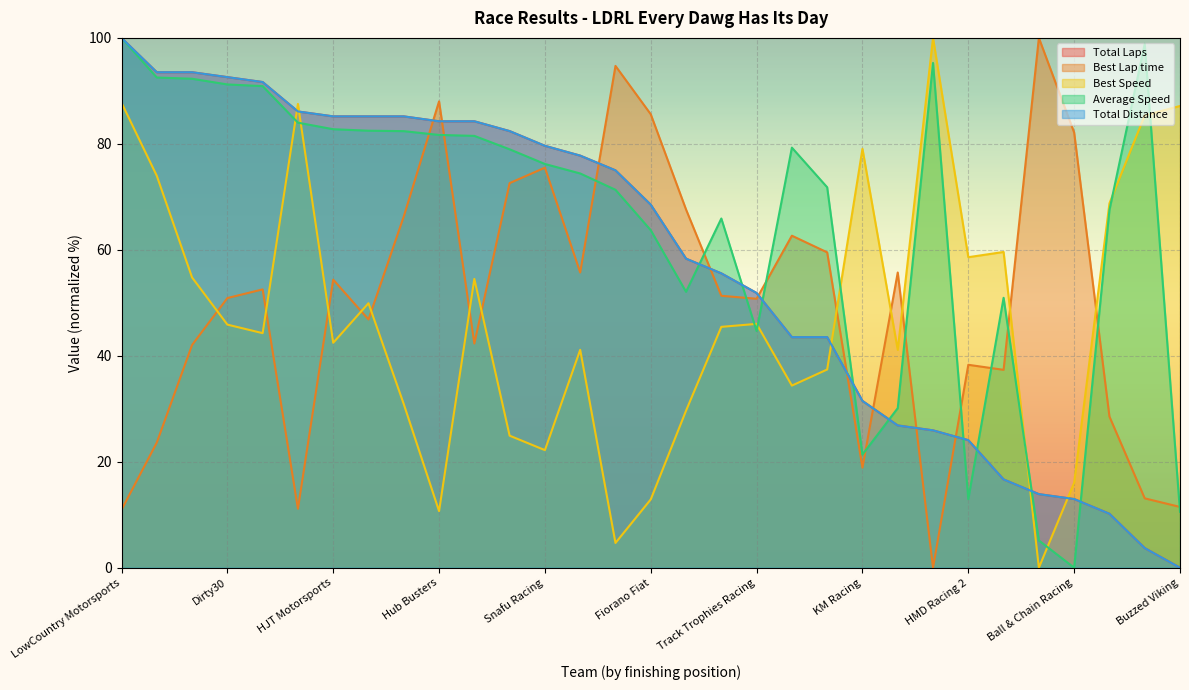

Reading right to left, extract all data points from this chart.

Total Laps: 0.0	3.7	10.2	13.0	13.9	16.7	24.1	25.9	26.9	31.5	43.5	43.5	51.9	55.6	58.3	68.5	75.0	77.8	79.6	82.4	84.3	84.3	85.2	85.2	85.2	86.1	91.7	92.6	93.5	93.5	100.0
Best Lap time: 11.5	13.1	28.5	82.1	100.0	37.3	38.3	0.0	55.7	18.9	59.5	62.7	50.8	51.3	67.6	85.6	94.7	55.7	75.5	72.6	42.3	88.0	66.3	46.9	54.4	11.1	52.5	50.9	42.0	23.6	10.9
Best Speed: 87.2	85.4	68.8	16.1	0.0	59.6	58.6	100.0	41.1	79.1	37.4	34.4	46.0	45.5	29.6	12.9	4.7	41.1	22.2	24.9	54.5	10.7	30.9	49.9	42.5	87.5	44.3	45.9	54.8	74.0	87.8
Average Speed: 10.6	98.9	67.5	0.0	5.1	50.9	12.9	95.3	30.1	21.4	71.8	79.3	44.7	65.9	52.1	63.7	71.3	74.4	76.2	79.0	81.5	81.7	82.4	82.5	82.8	84.0	90.9	91.2	92.3	92.5	100.0
Total Distance: 0.0	3.7	10.2	13.0	13.9	16.7	24.1	25.9	26.9	31.5	43.5	43.5	51.9	55.6	58.3	68.5	75.0	77.8	79.6	82.4	84.3	84.3	85.2	85.2	85.2	86.1	91.7	92.6	93.5	93.5	100.0